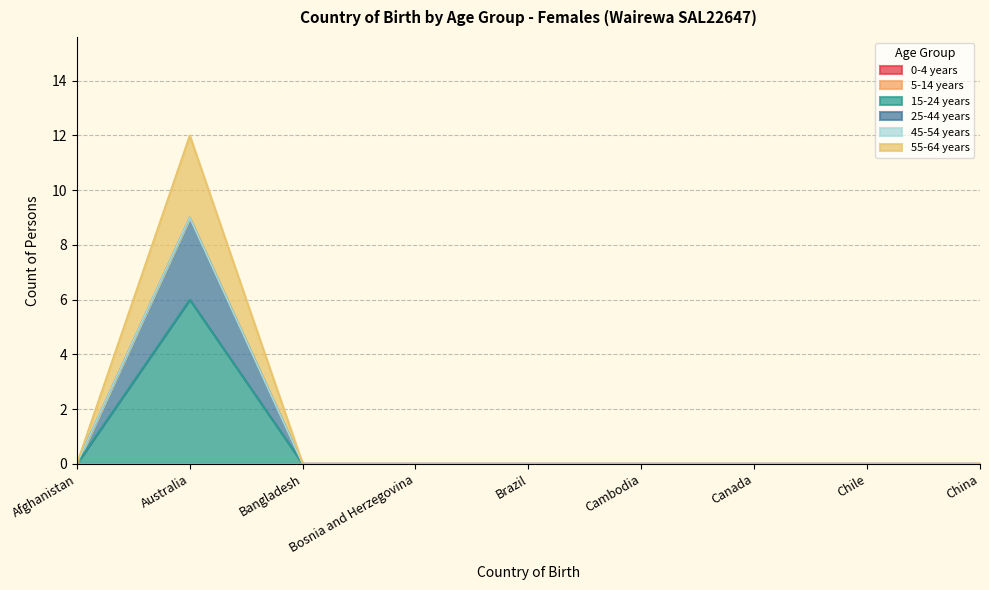

Between Bangladesh and Brazil, which is larger?

Bangladesh